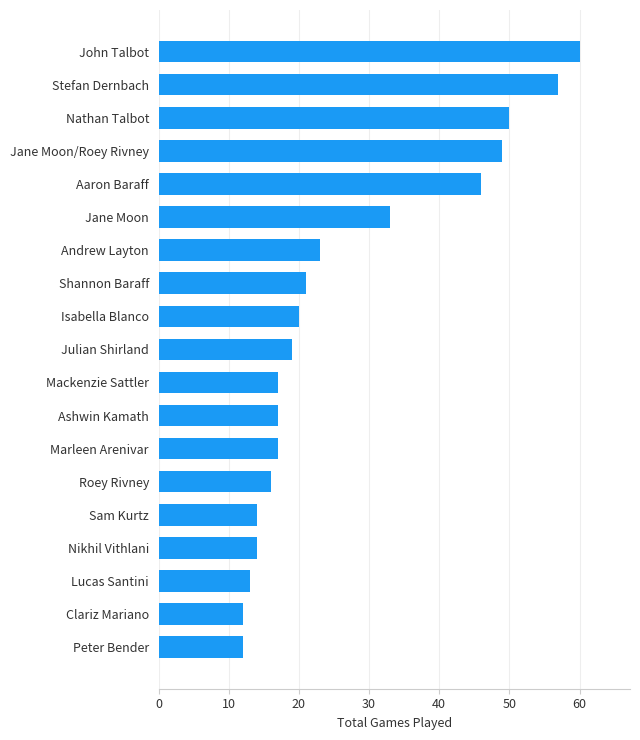

What is the greatest value displayed?

60